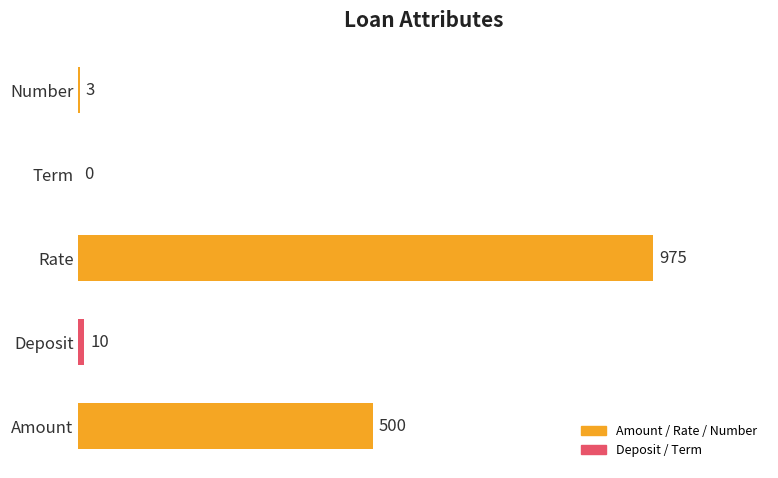

What is the sum of all values?

1488